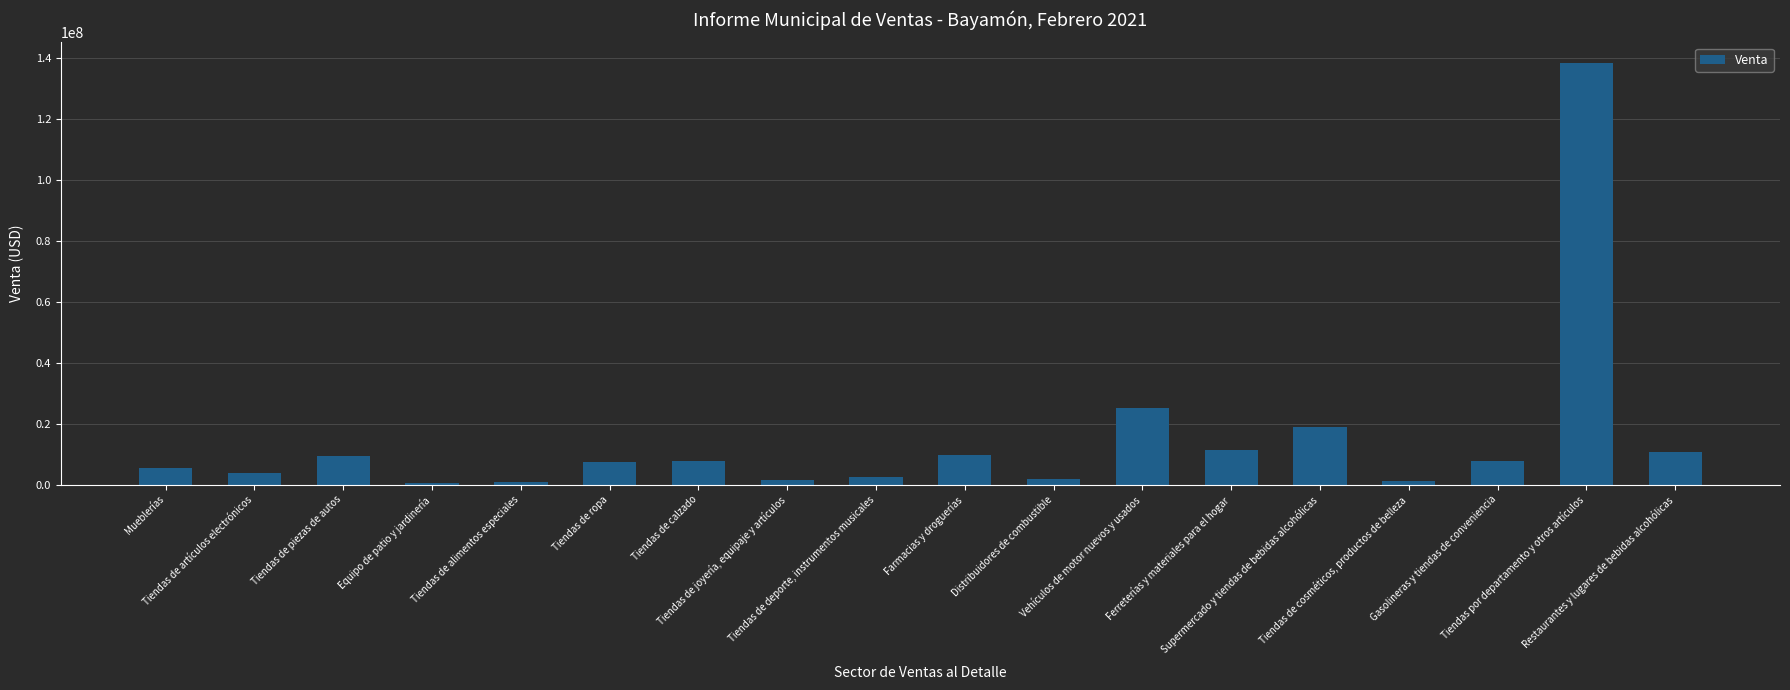

Where does the data first go above 7568811?

Tiendas de piezas de autos